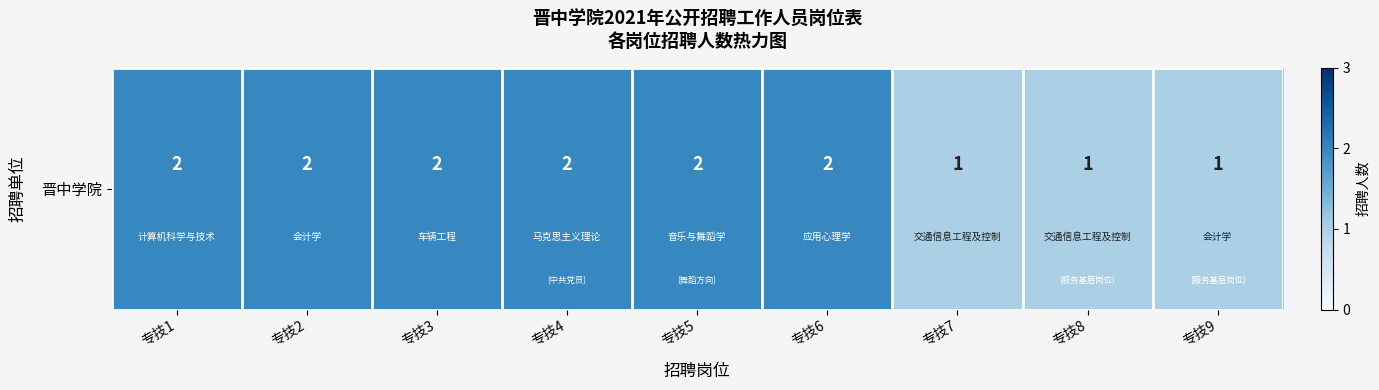

The chart shows a value of 2 at 专技5. True or false?

True